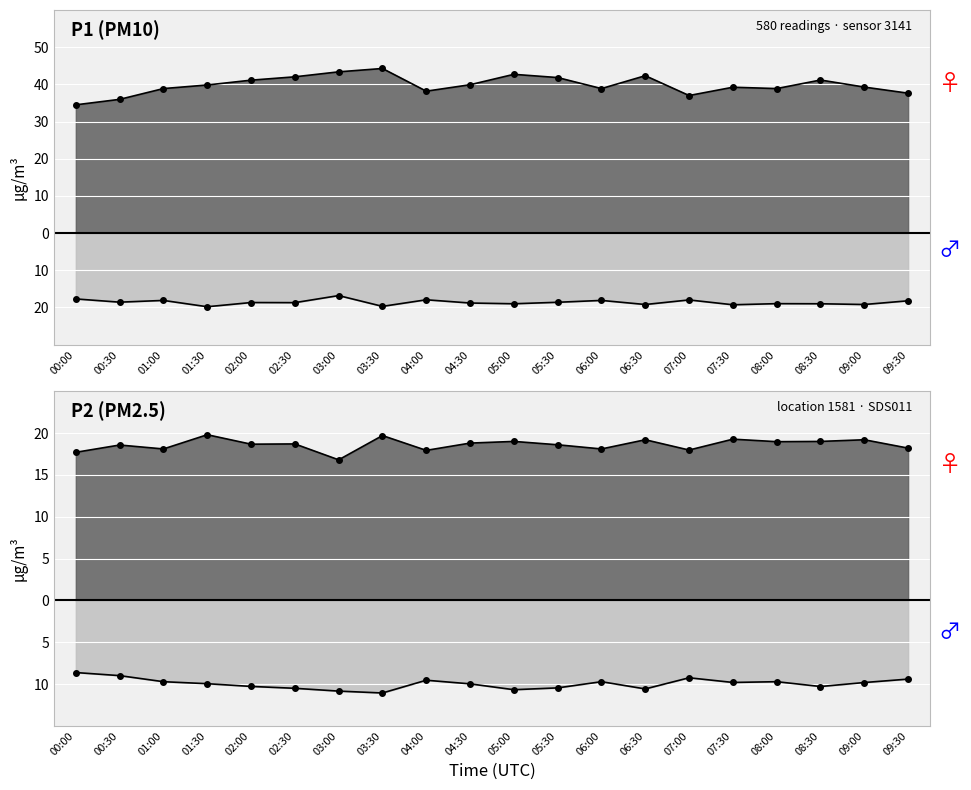

How many lines are shown in the chart?

4